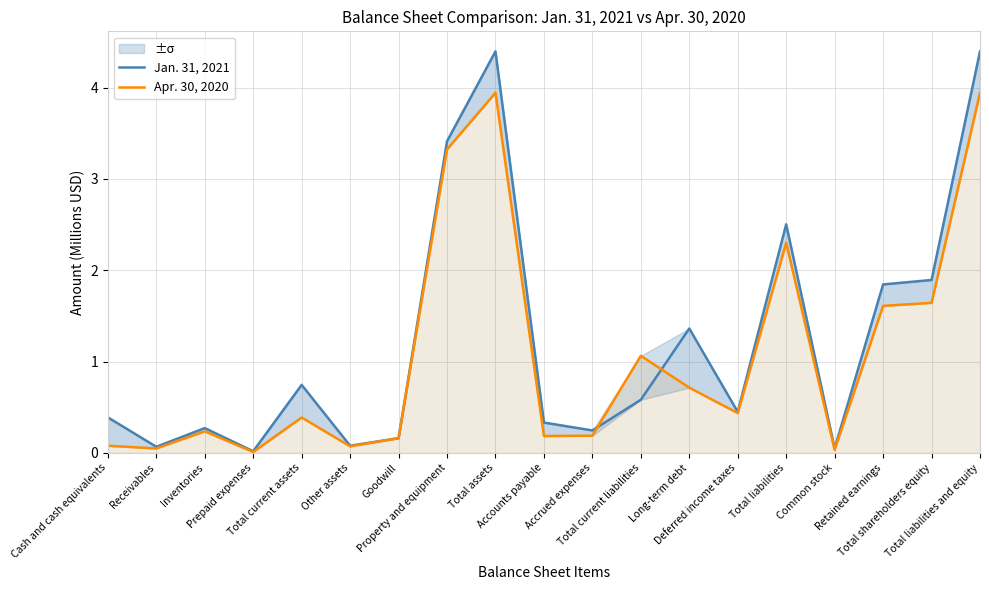

List the series in order of their peak value, highest first.

Jan. 31, 2021, Apr. 30, 2020